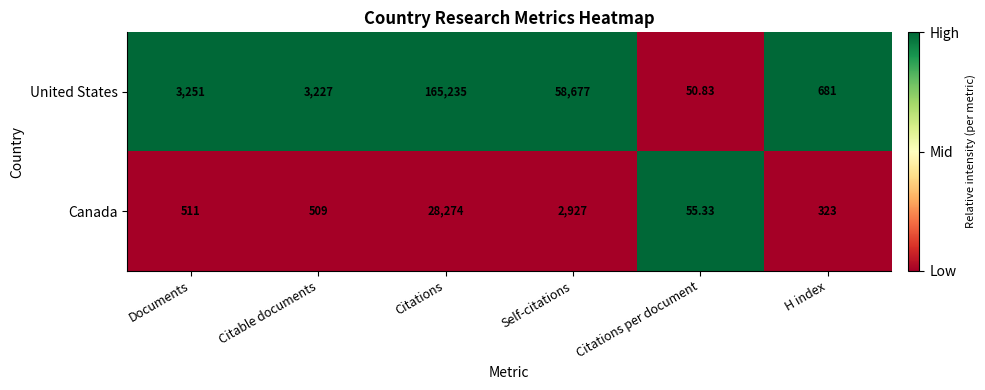

Rank the series at Citable documents from lowest to highest value.

Canada, United States